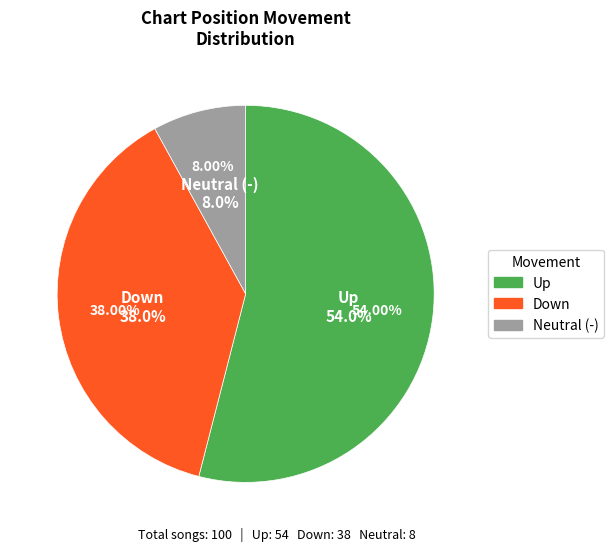

Which category has the smallest portion of the pie?

-